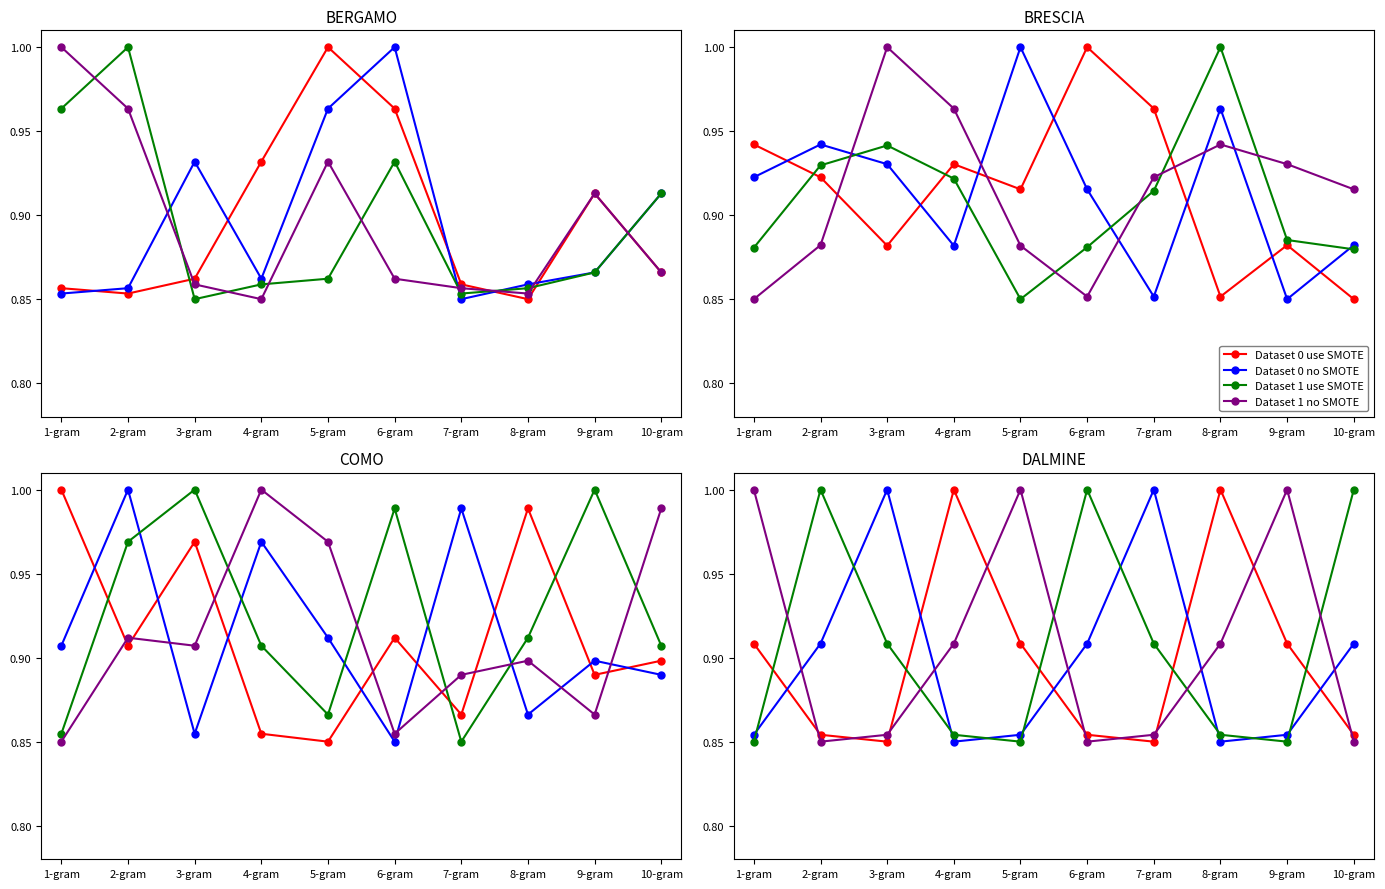

At which label is Dataset 0 no SMOTE closest to 0?

4-gram